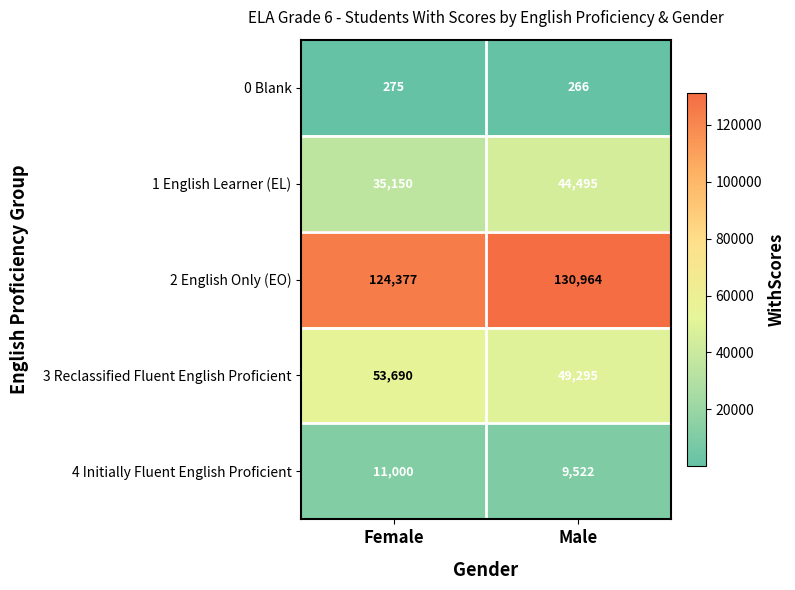

Which series has the largest total across all categories?

2 English Only (EO)